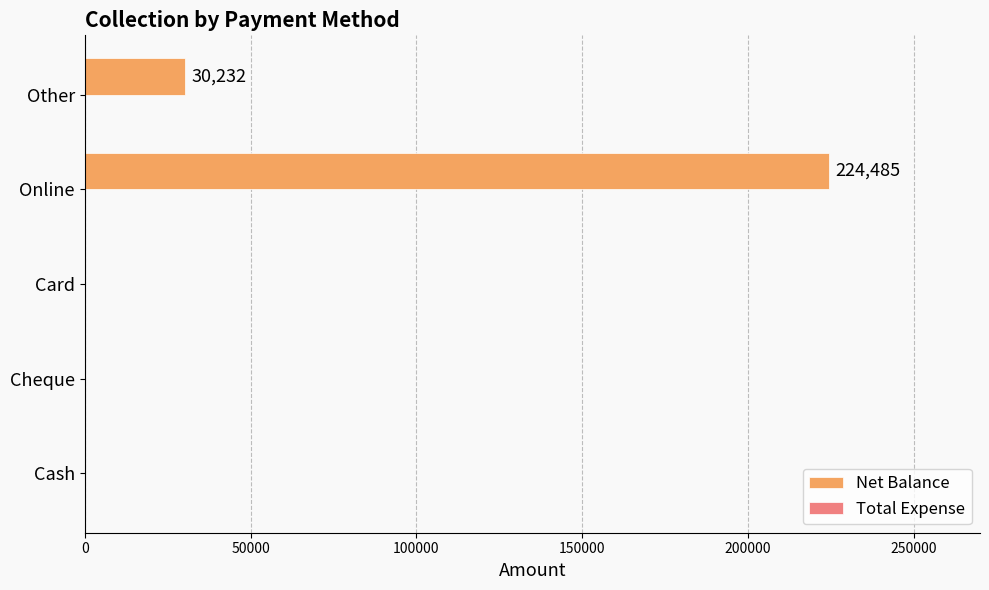

Are the bars horizontal?

Yes